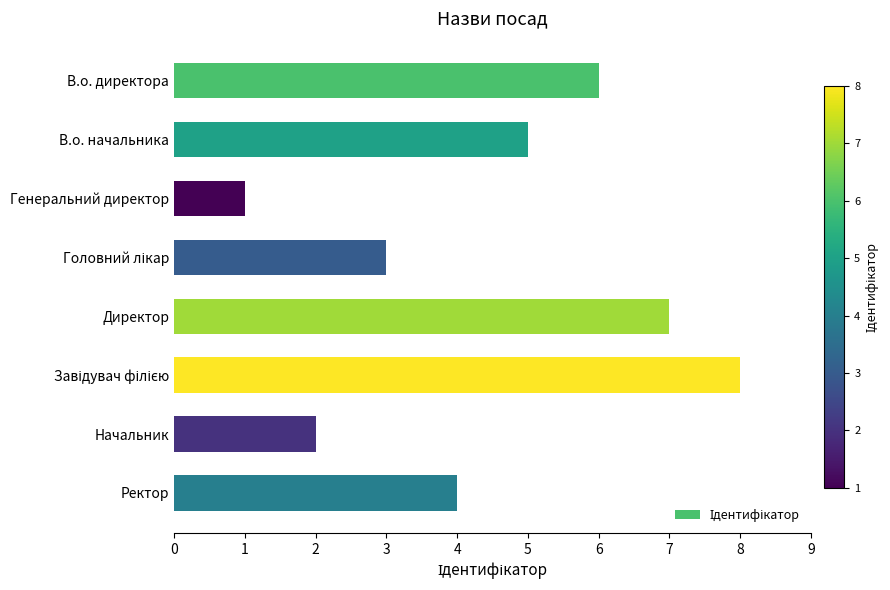

Reading top to bottom, list all the values displayed in this chart.

6	5	1	3	7	8	2	4